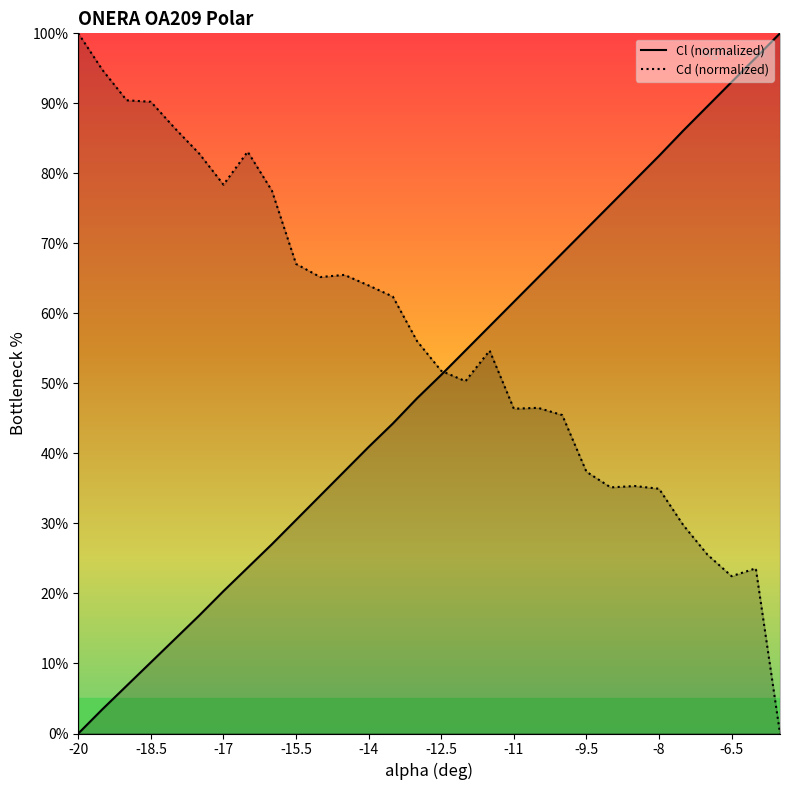

The value of Cl (normalized) at -9.5 is 72.1. True or false?

True